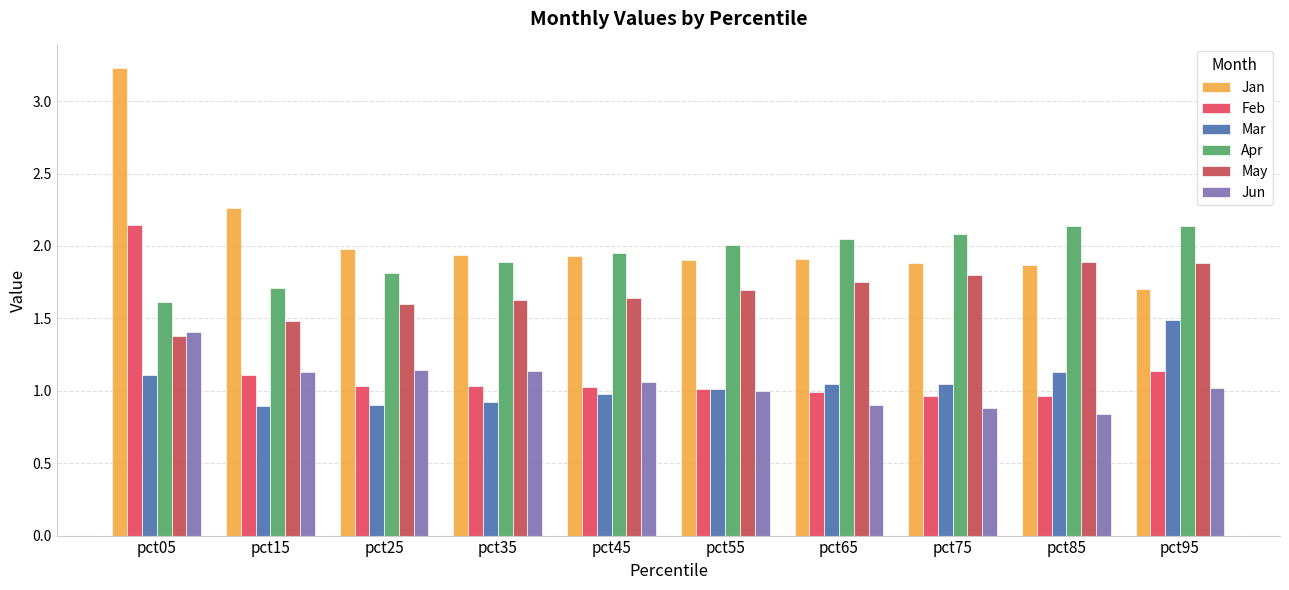

What is the greatest value displayed?

3.2